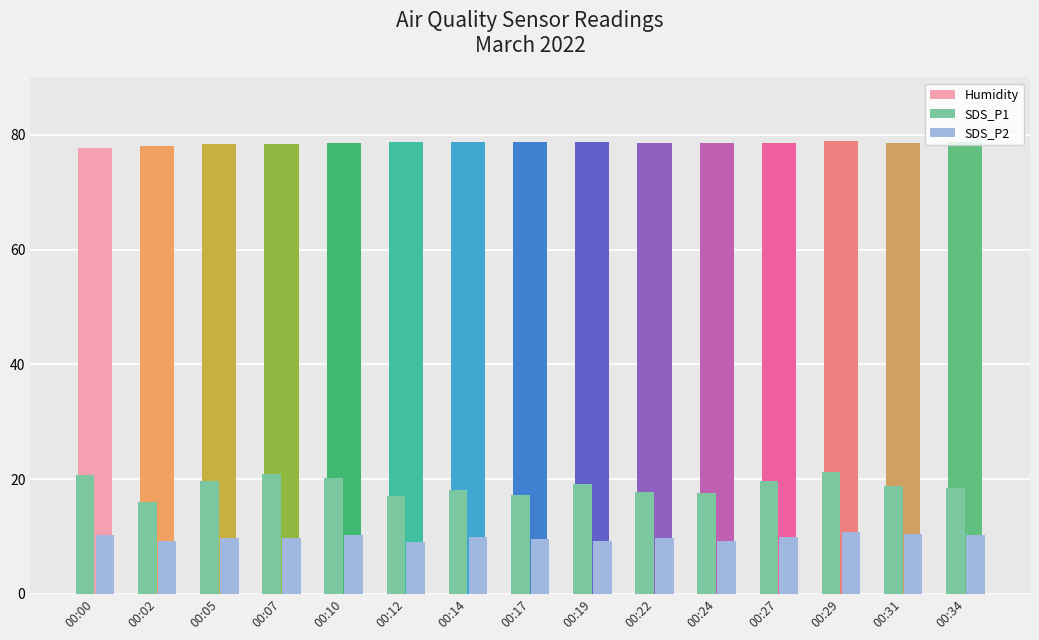

What is the lowest value of the Humidity series?

77.7